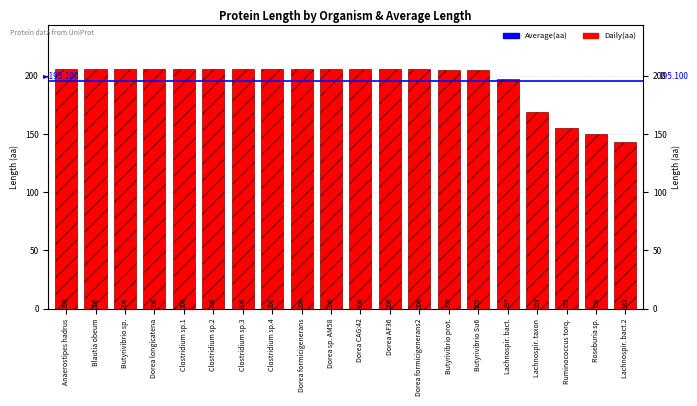

How many data points are less than 206?

7